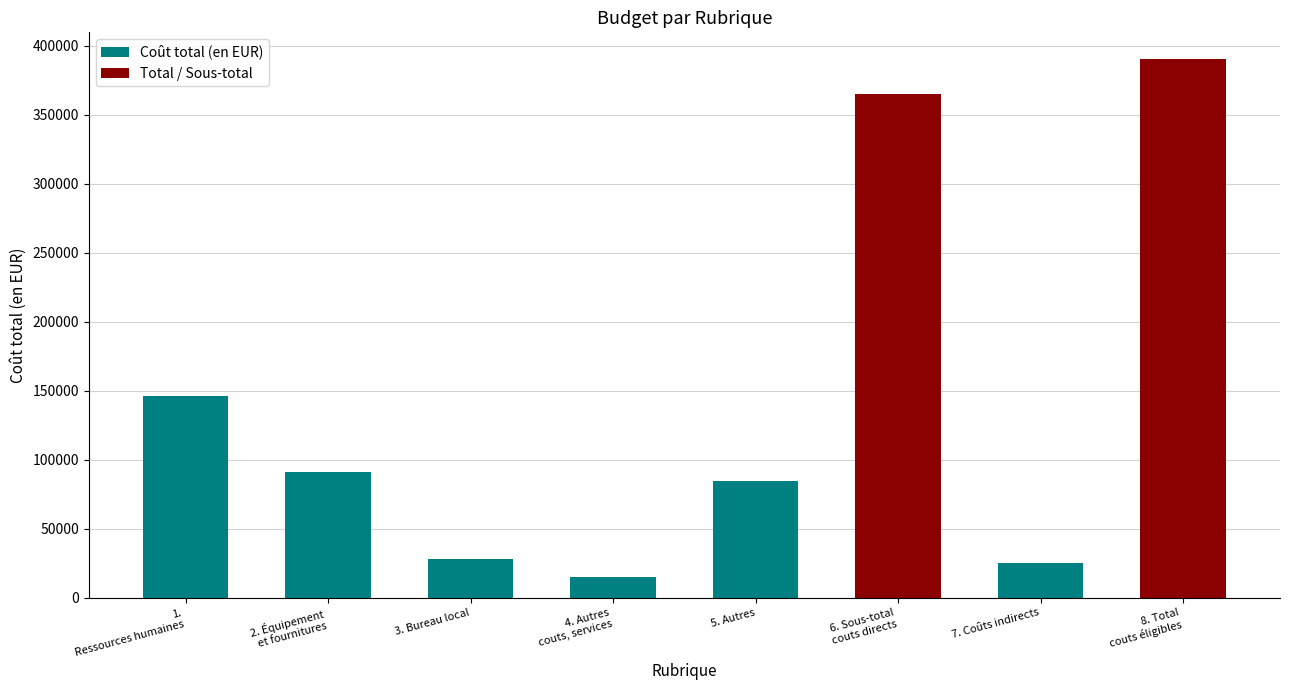

The value at 7. Coûts indirects is 25517.8. True or false?

True